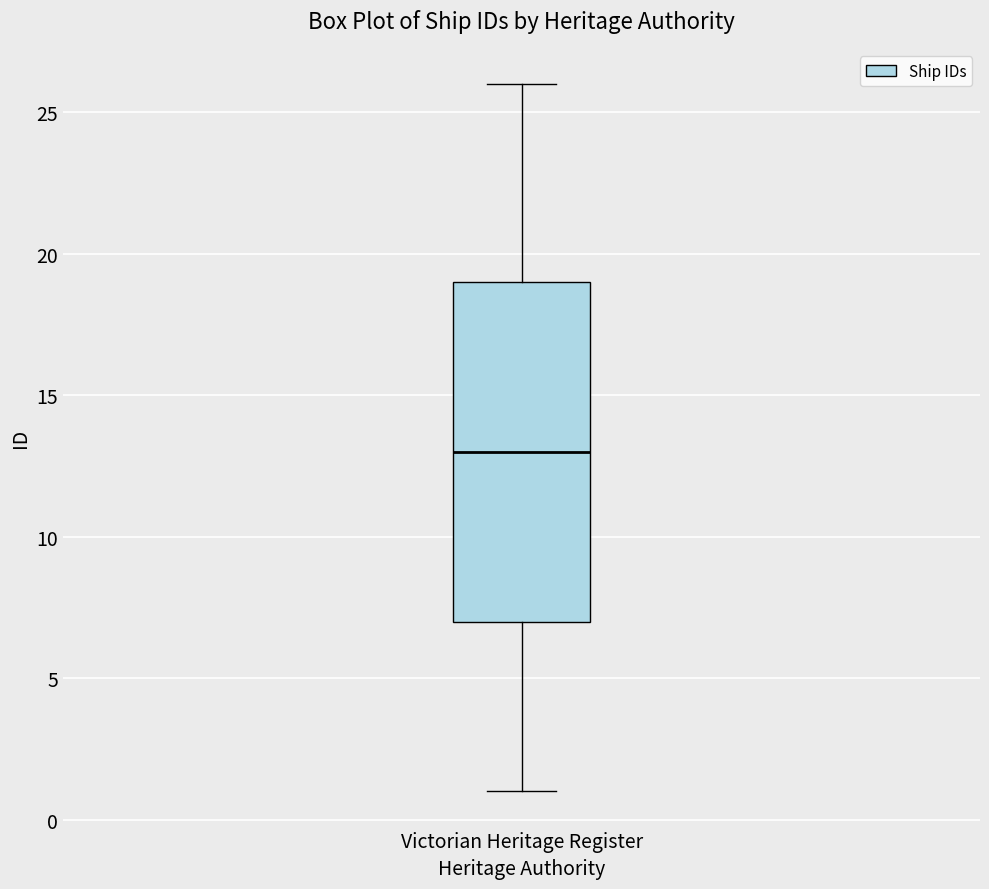

Where does the lower whisker of the box for Victorian Heritage Register end on the y-axis? The values are not printed on the chart, so give them approximately, as read against the axis.

1